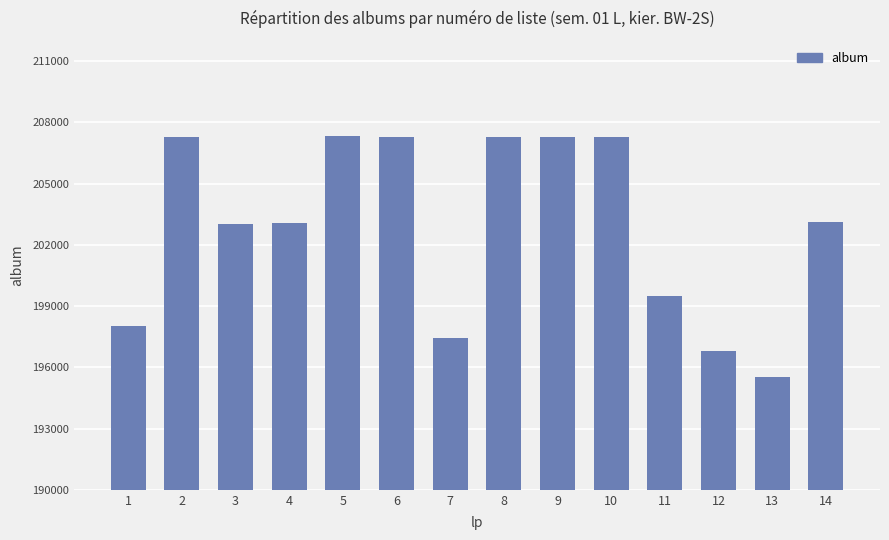

Approximately how many times larger is the value at 2 compared to 5?

1.0